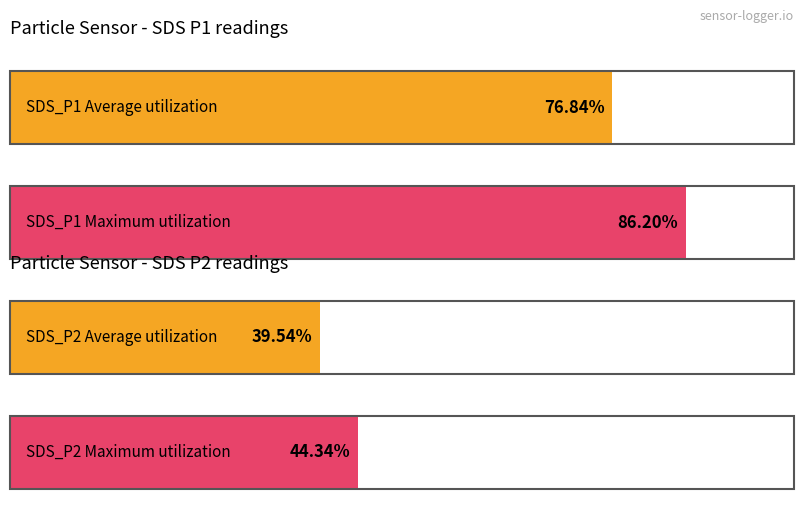

At 00:29, list the series in order from smallest to largest.

SDS_P2, SDS_P1